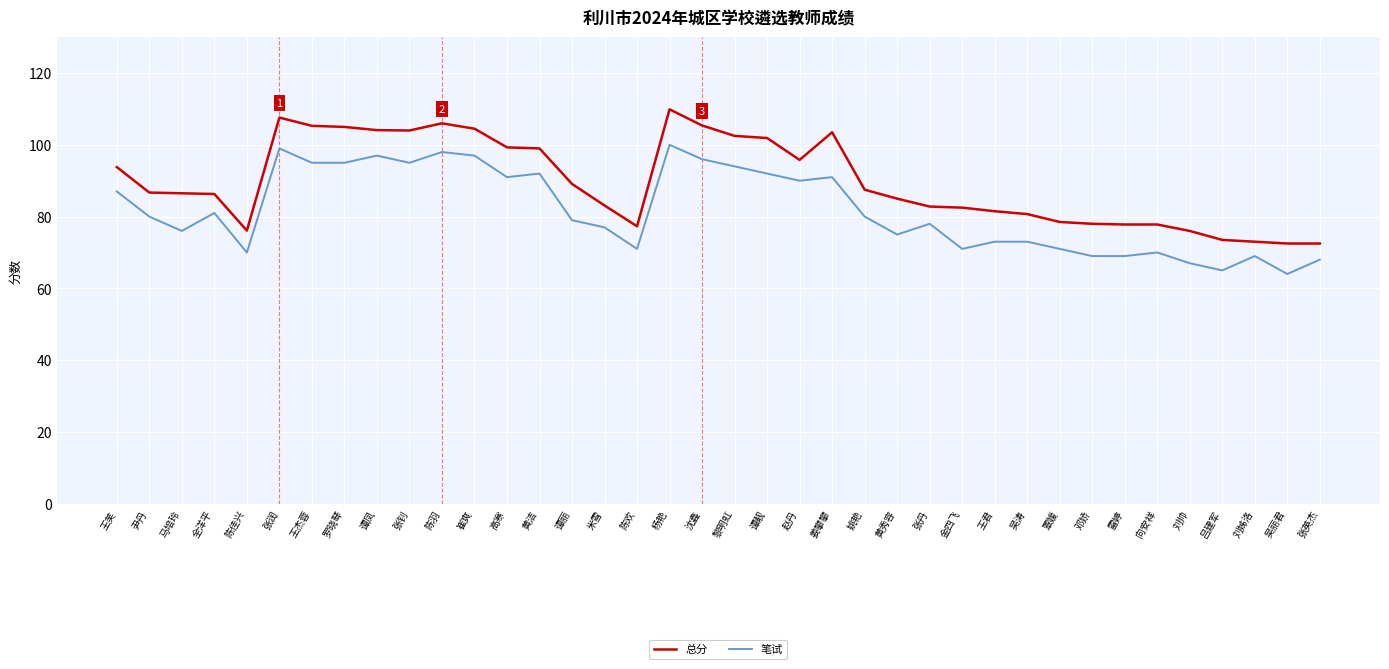

How many values in the 笔试 series are below 80?

19